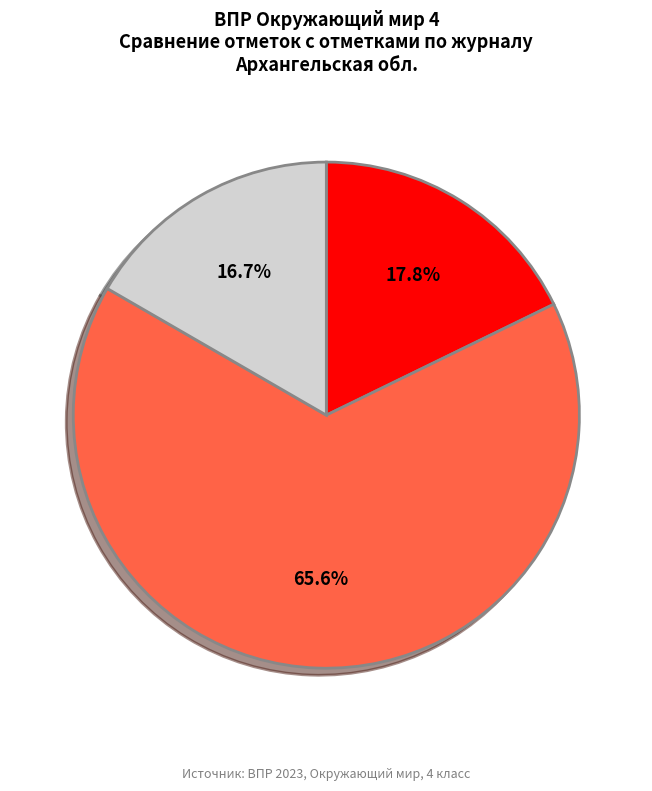

Which slice represents more than half of the pie?

Подтвердили (Отметка = Отметке по журналу)